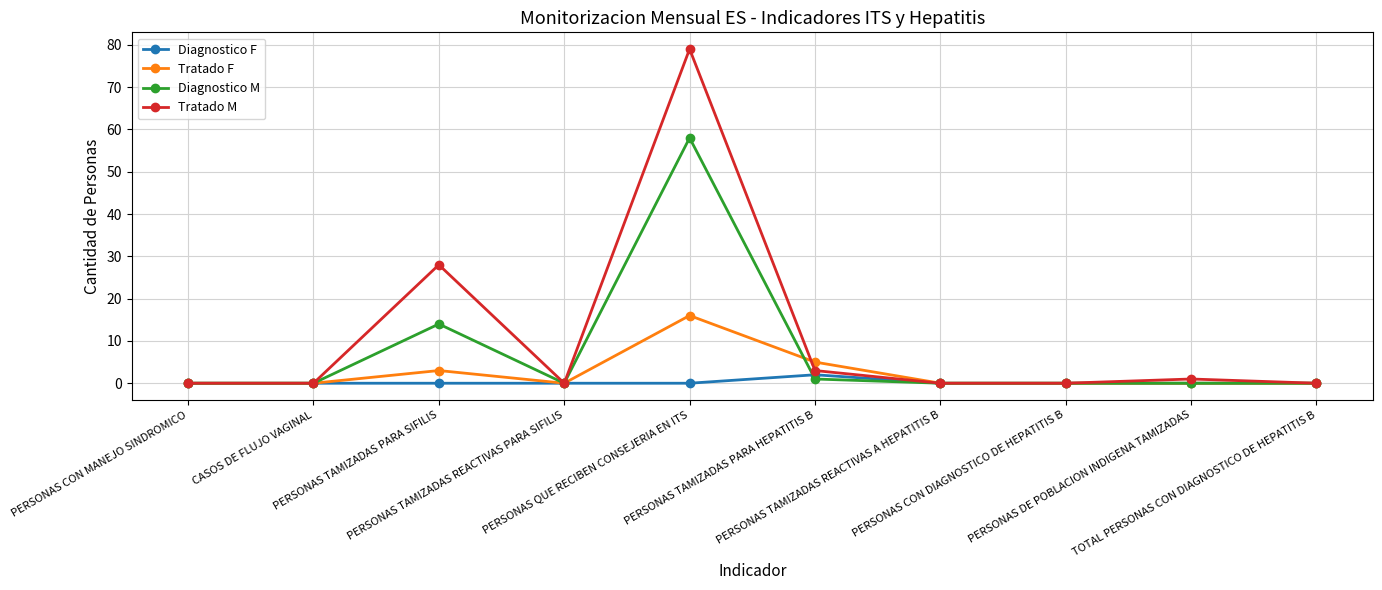

True or false: Diagnostico M and Tratado F cross at least once.

True